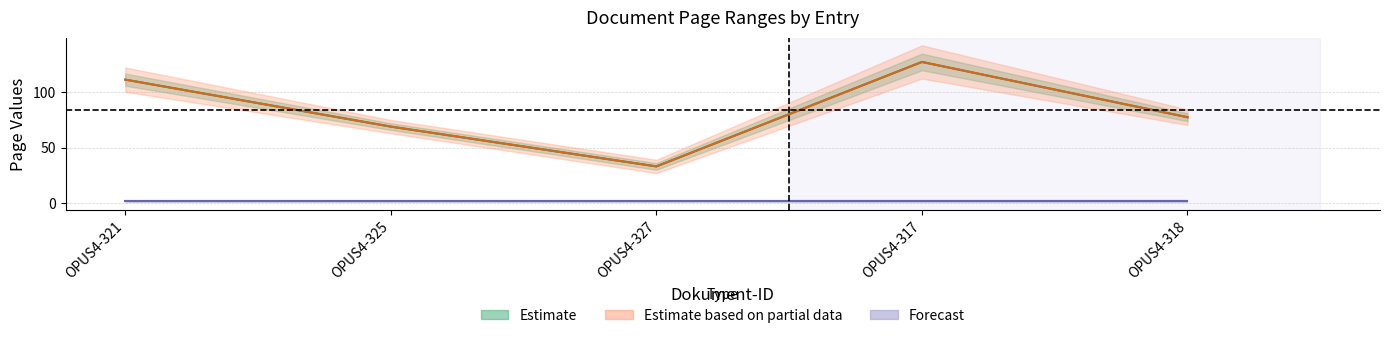

What is the label of the 1st point from the left?

OPUS4-321